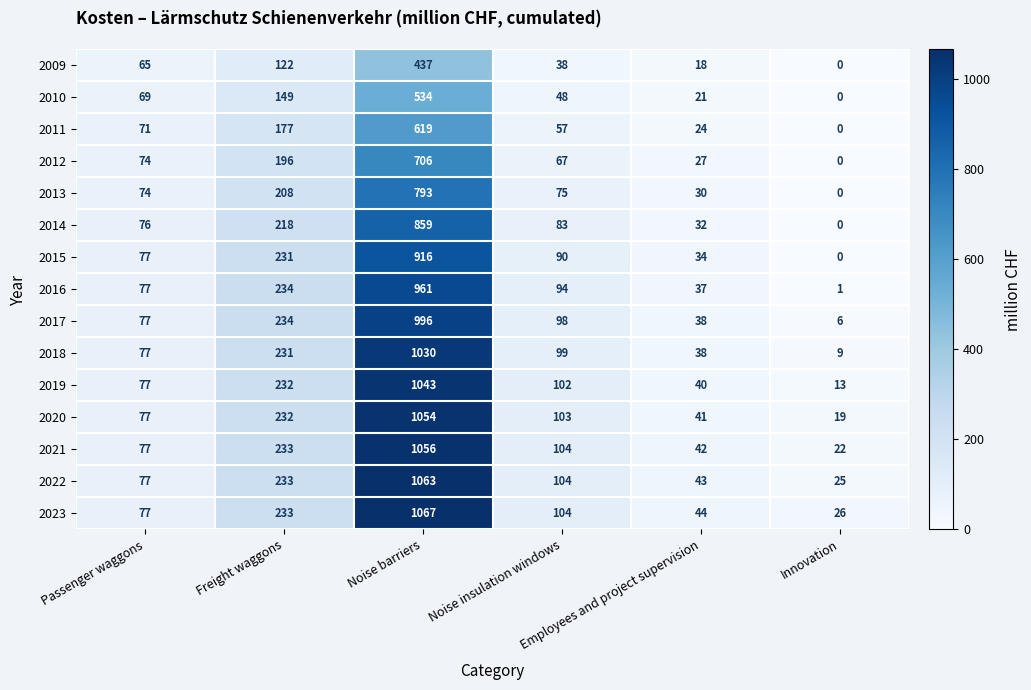

List the series in order of their peak value, highest first.

2023, 2022, 2021, 2020, 2019, 2018, 2017, 2016, 2015, 2014, 2013, 2012, 2011, 2010, 2009